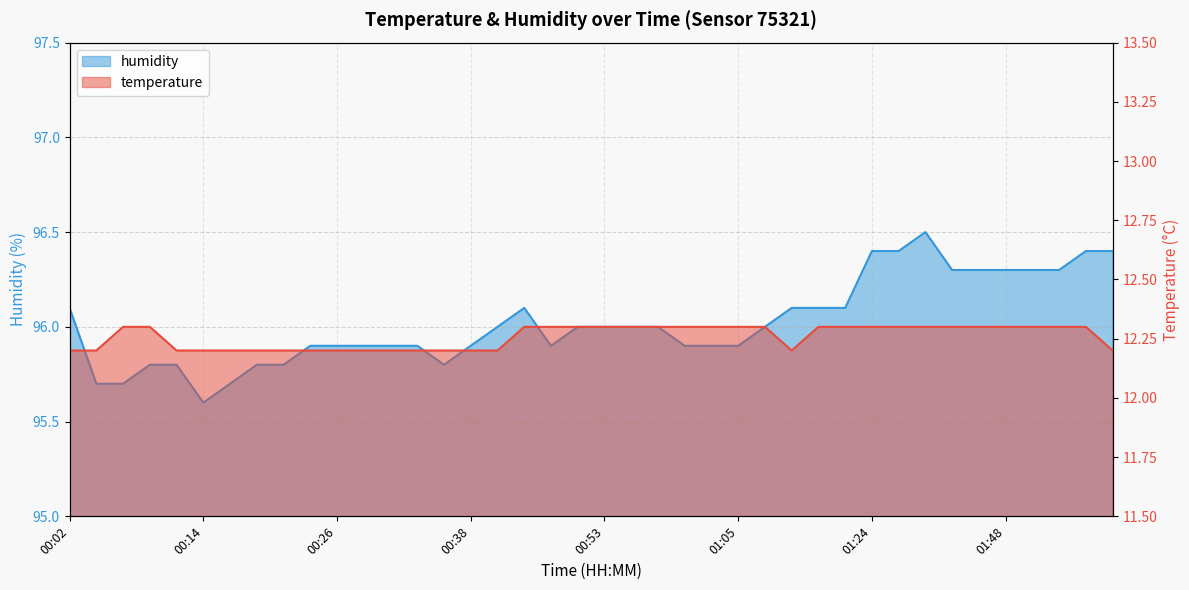

At 01:32, list the series in order from smallest to largest.

temperature, humidity